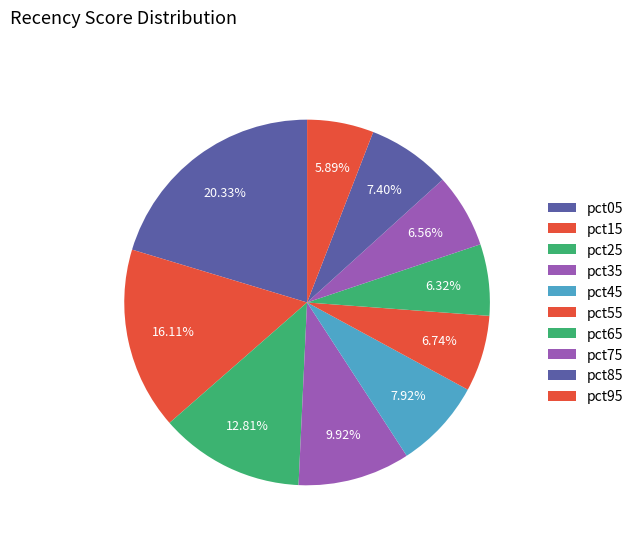

To the nearest percent, what percentage of the pie is pct75?

7%